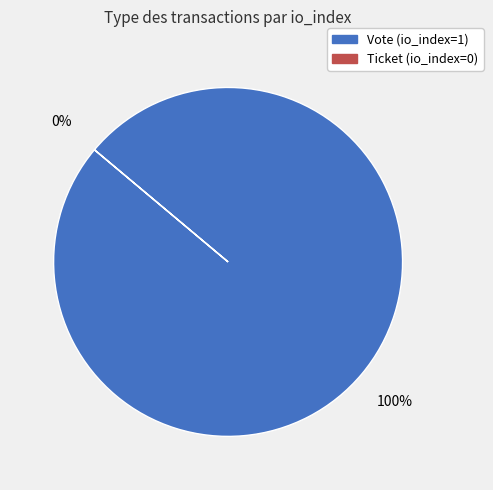

Does Ticket (io_index=0) represent more than half of the total?

No